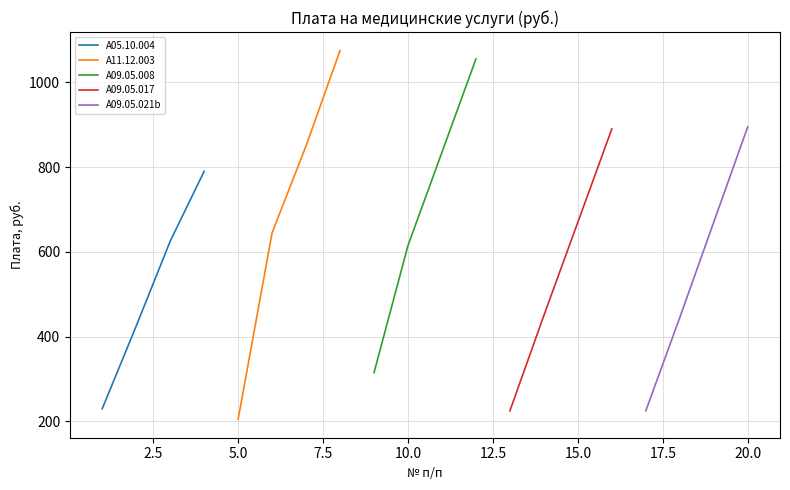

What is the maximum value for A11.12.003?

1075